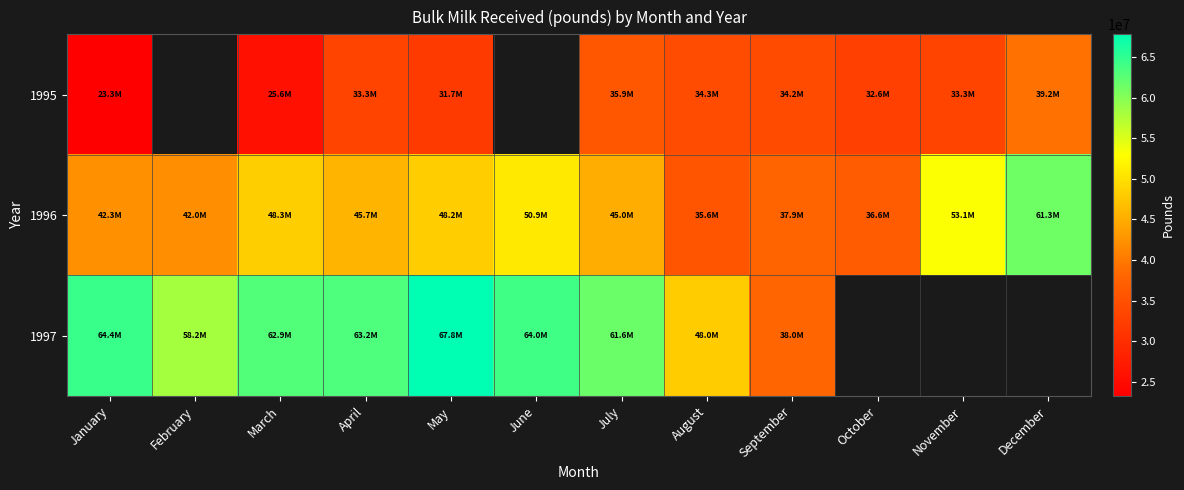

At how many categories does at least one series exceed 58421087?

7